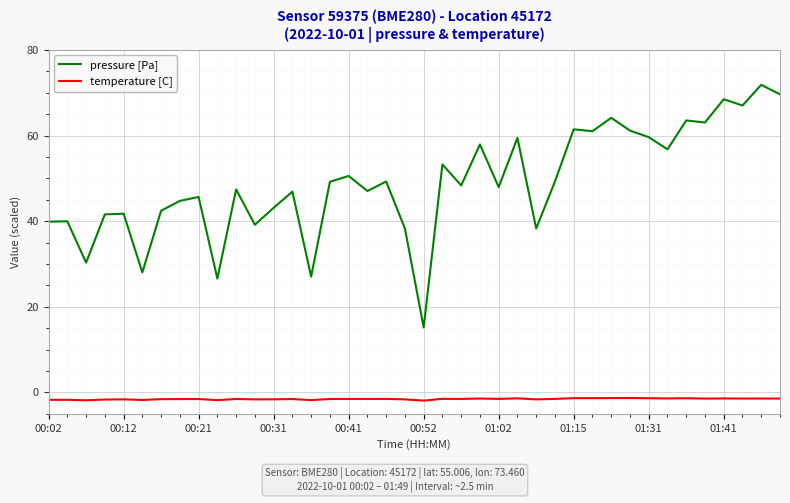

True or false: pressure [Pa] and temperature [C] cross at least once.

False